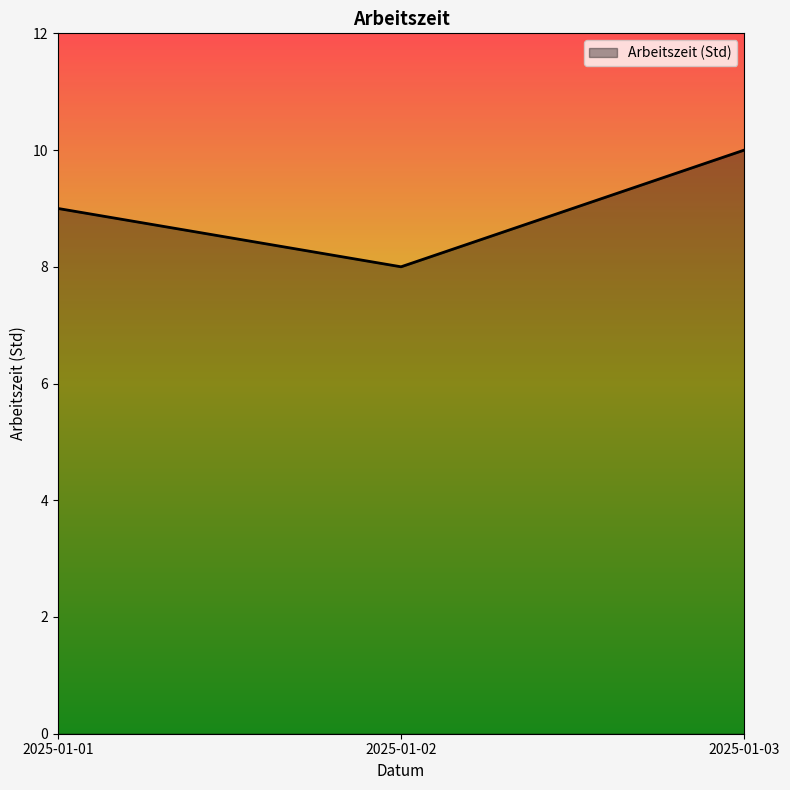

Rank the categories by value from highest to lowest.

2025-01-03, 2025-01-01, 2025-01-02